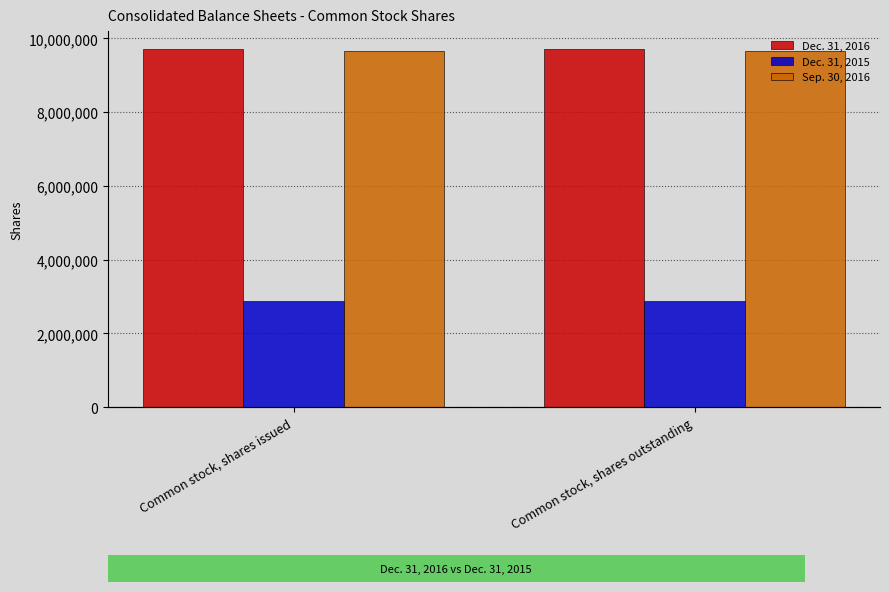

What is the minimum value shown in the chart?

2887428